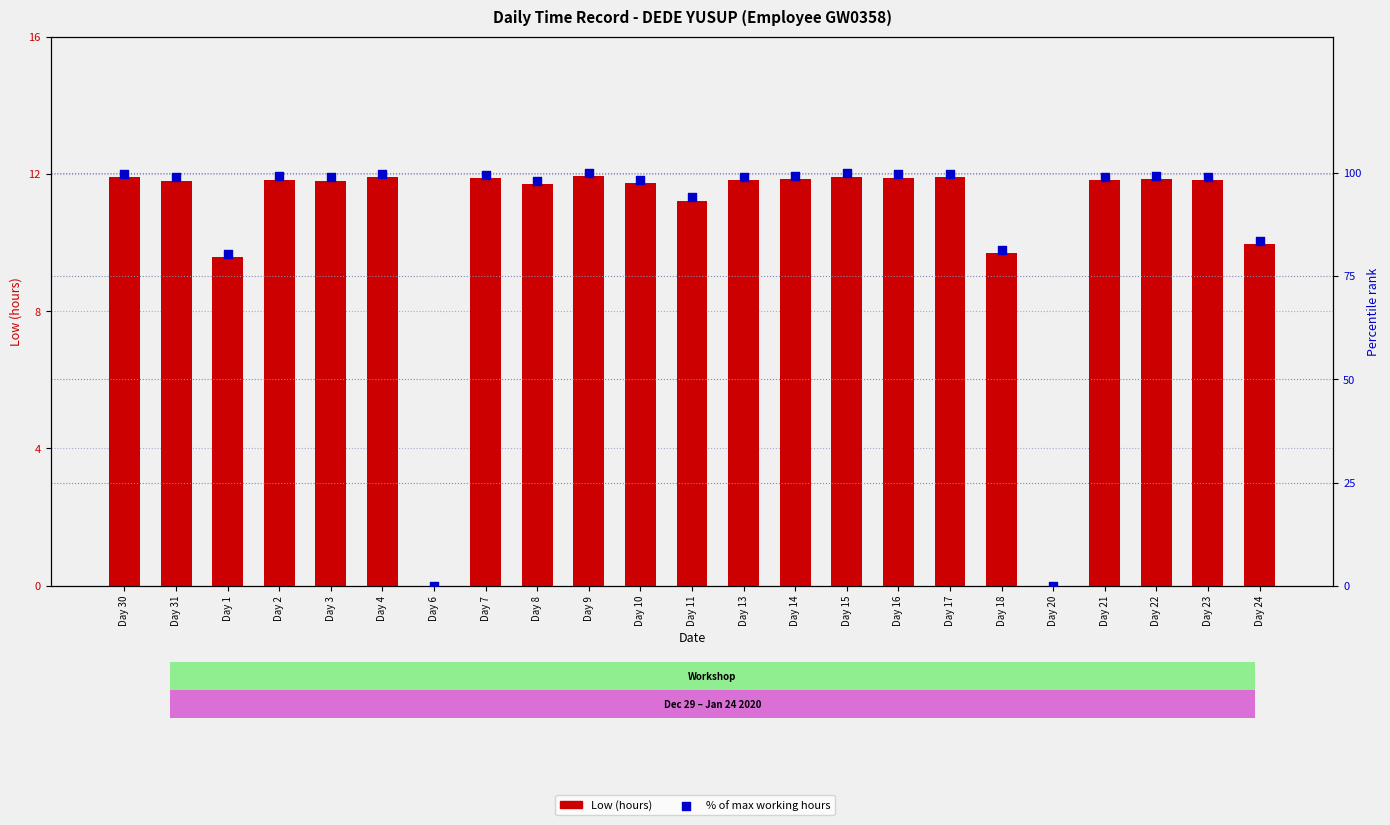

What are all the series names shown in the legend?

Low (hours), % of max working hours